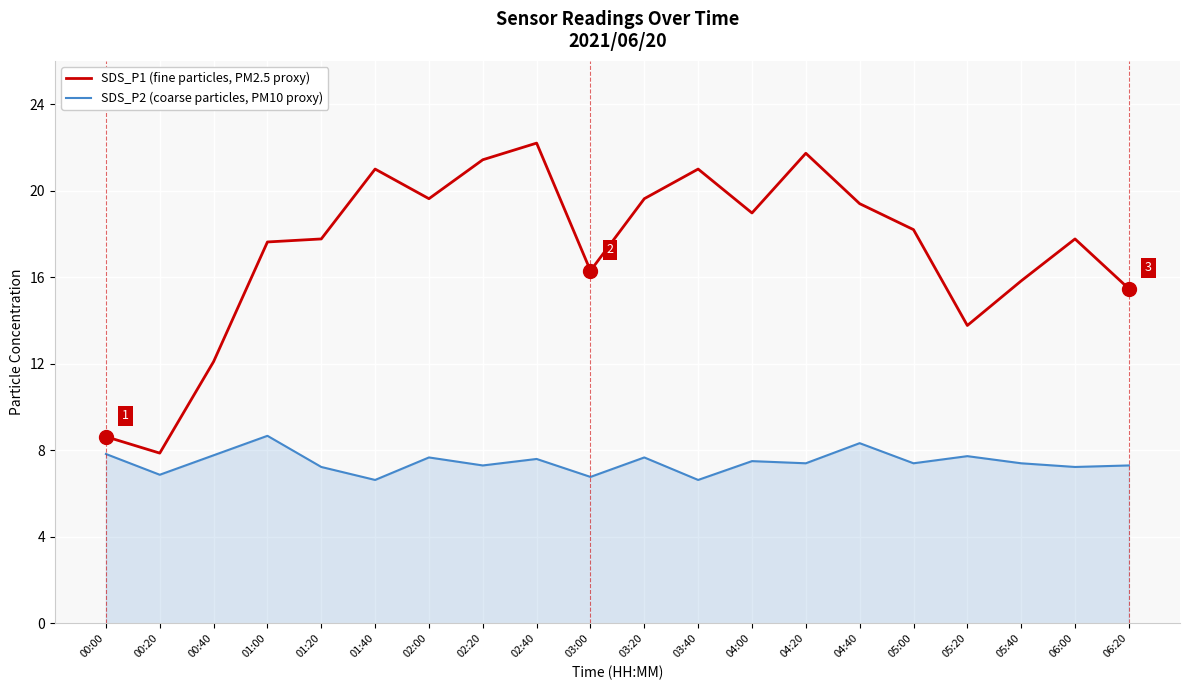

At which category does SDS_P2 (coarse particles, PM10 proxy) reach its first local valley?

00:20